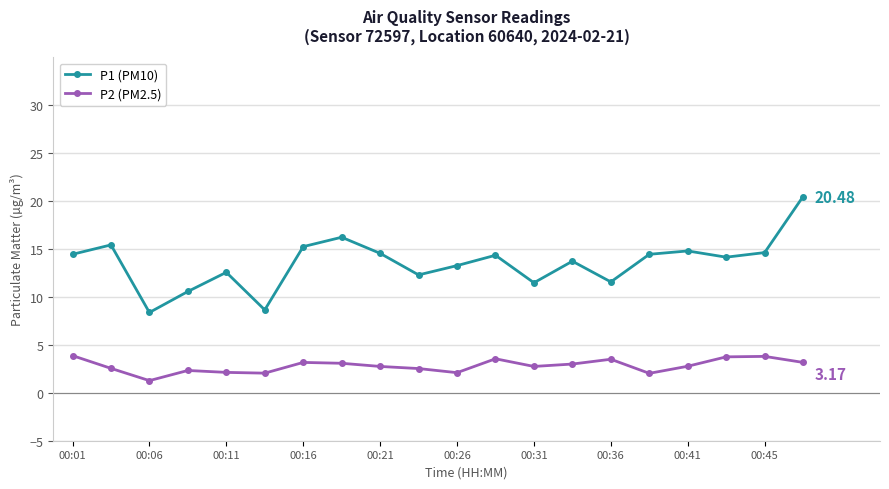

True or false: P2 (PM2.5) and P1 (PM10) intersect in this chart.

False